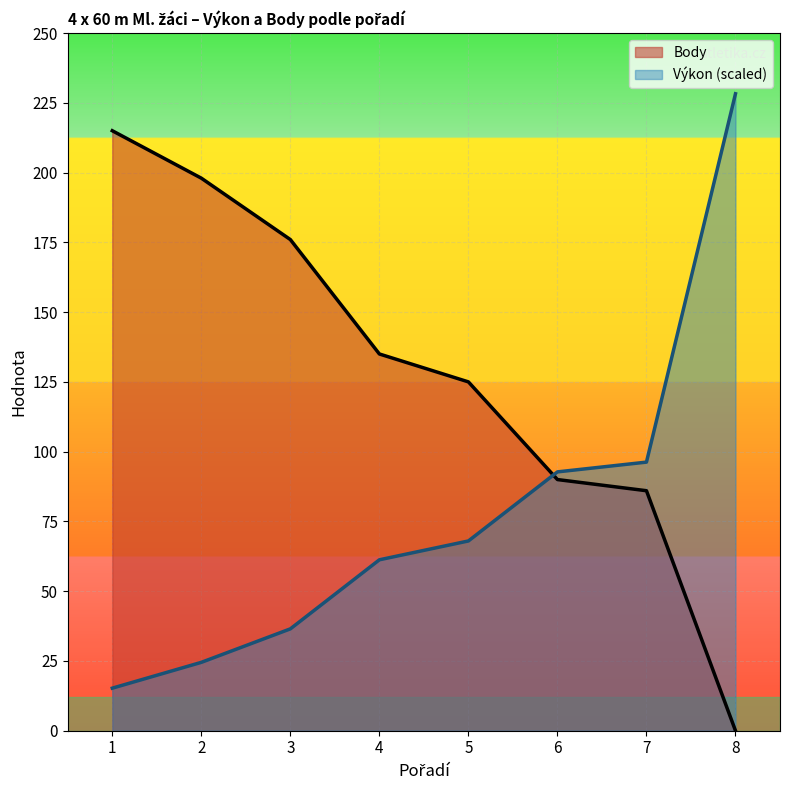

What is the difference between the highest and lowest values at 2?

173.5